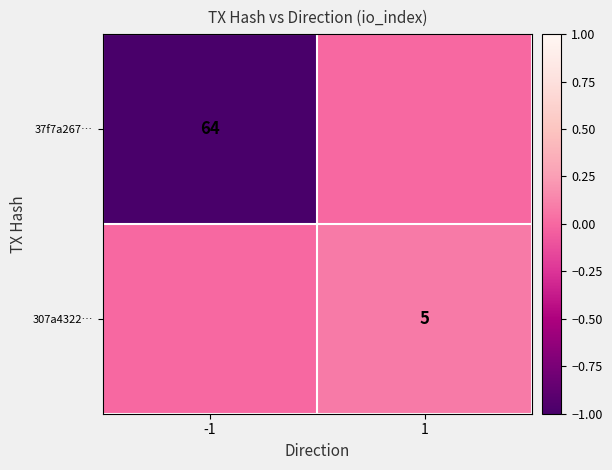

Is the value of 307a4322… at 1 greater than the value of 37f7a267… at -1?

No